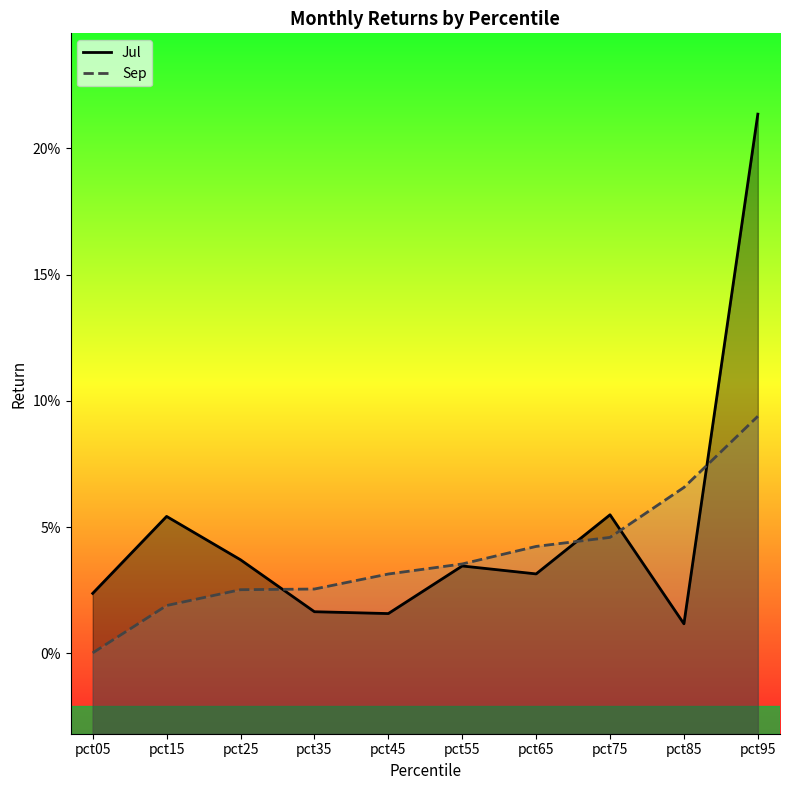

Rank the categories by Sep value from lowest to highest.

pct05, pct15, pct25, pct35, pct45, pct55, pct65, pct75, pct85, pct95